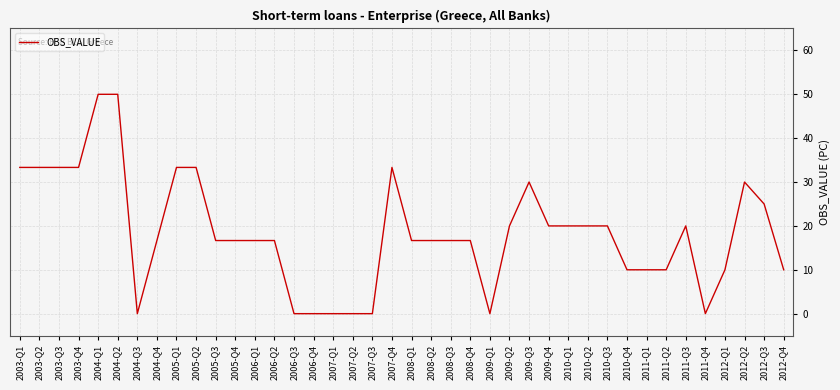

What is the difference between the maximum and second lowest values?

50.0